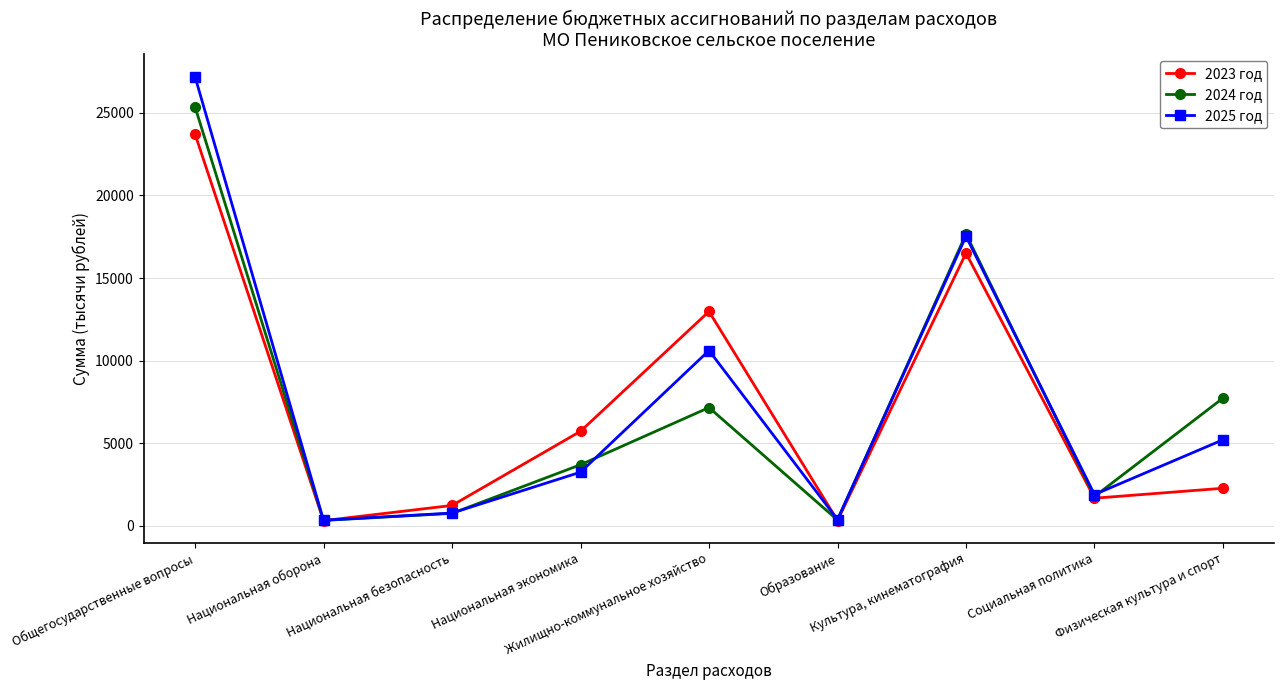

The 2024 год series shows 638.8 at Социальная политика. True or false?

False